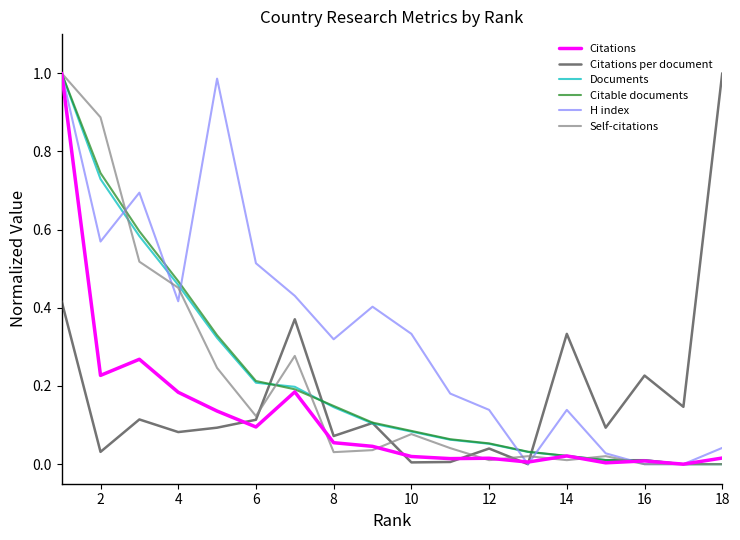

Which series has the largest total across all categories?

H index